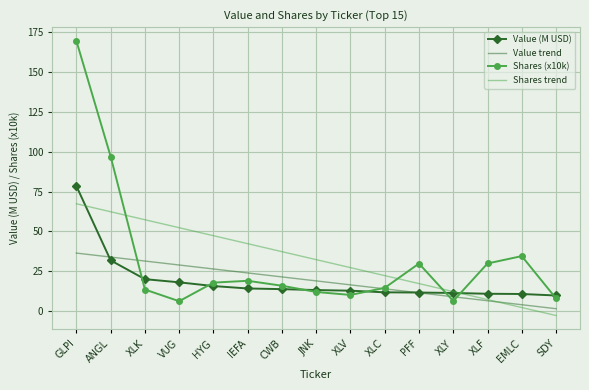

True or false: Value (M USD) has a value of 4.5 at EMLC.

False